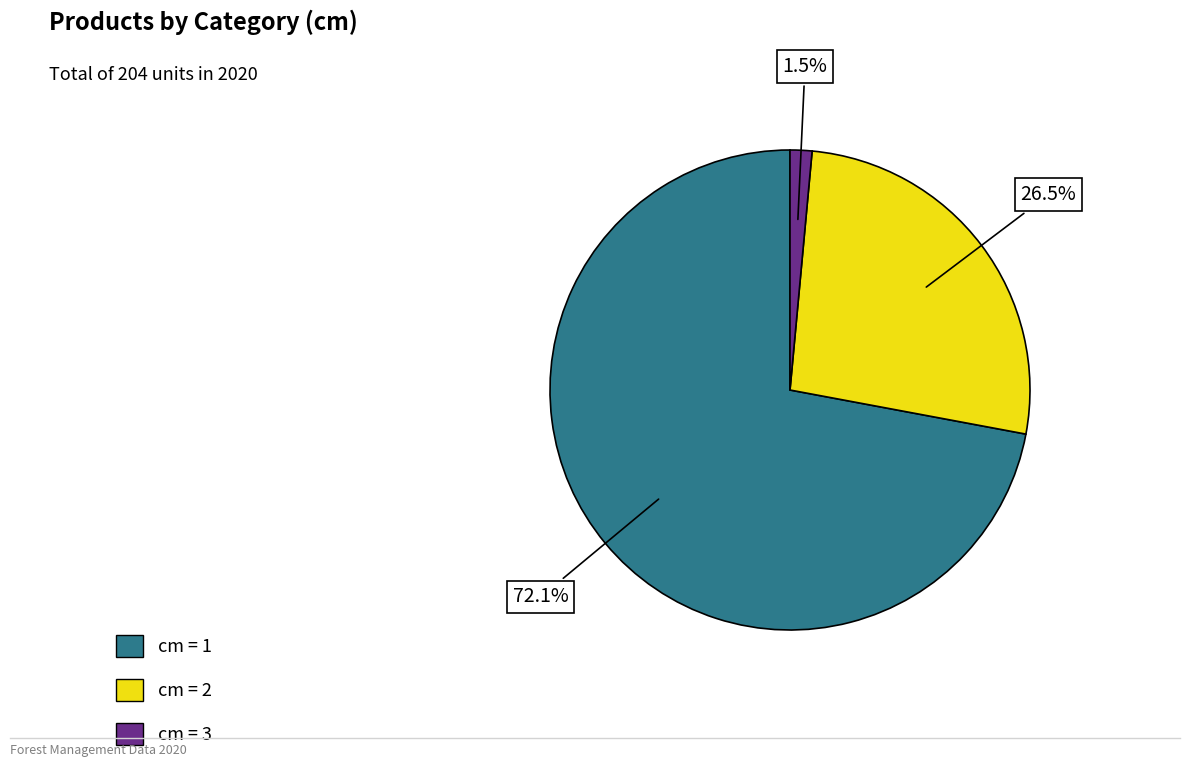

Rank the categories by value from lowest to highest.

cm = 3, cm = 2, cm = 1